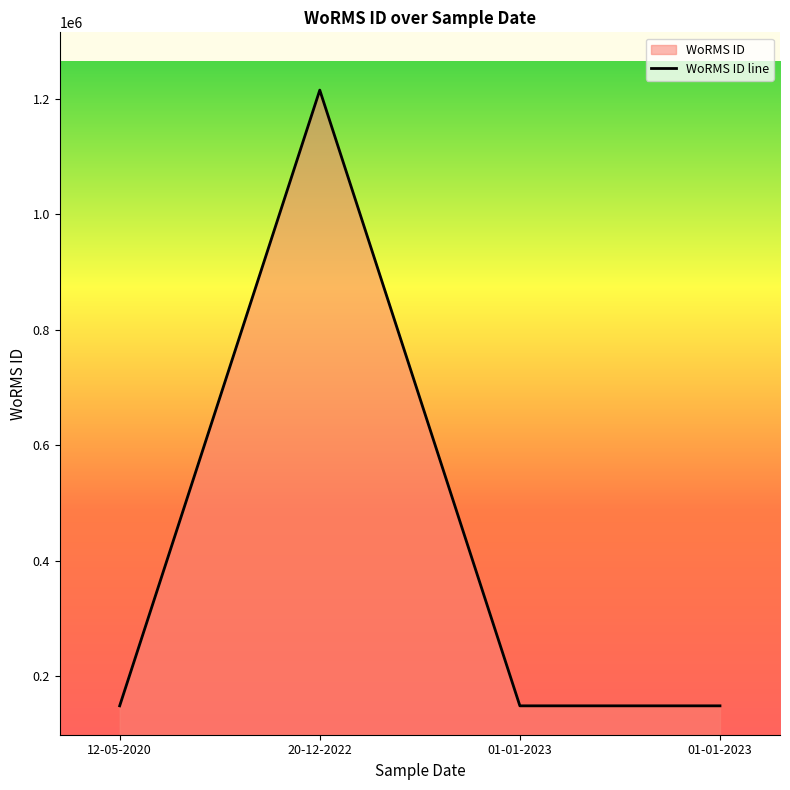

List the labels in order of value, smallest first.

12-05-2020, 01-01-2023, 01-01-2023, 20-12-2022